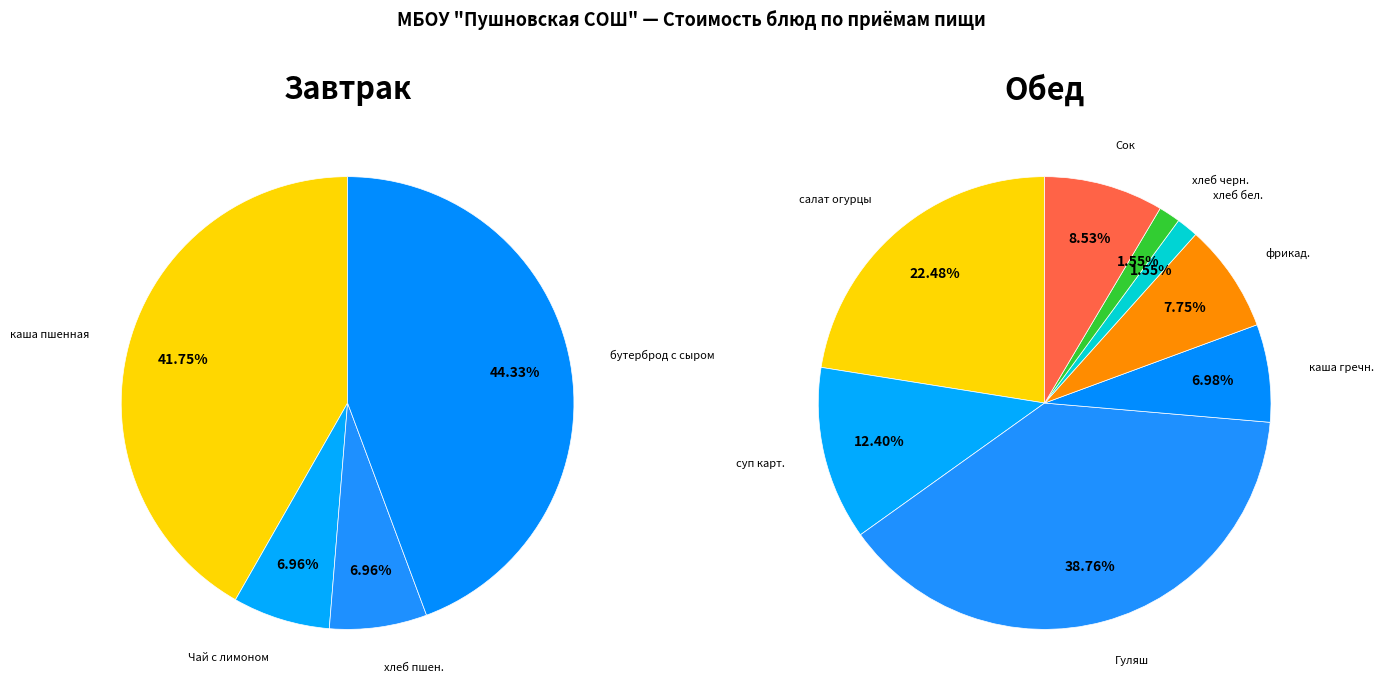

Which category has the smallest portion of the pie?

Чай с лимоном